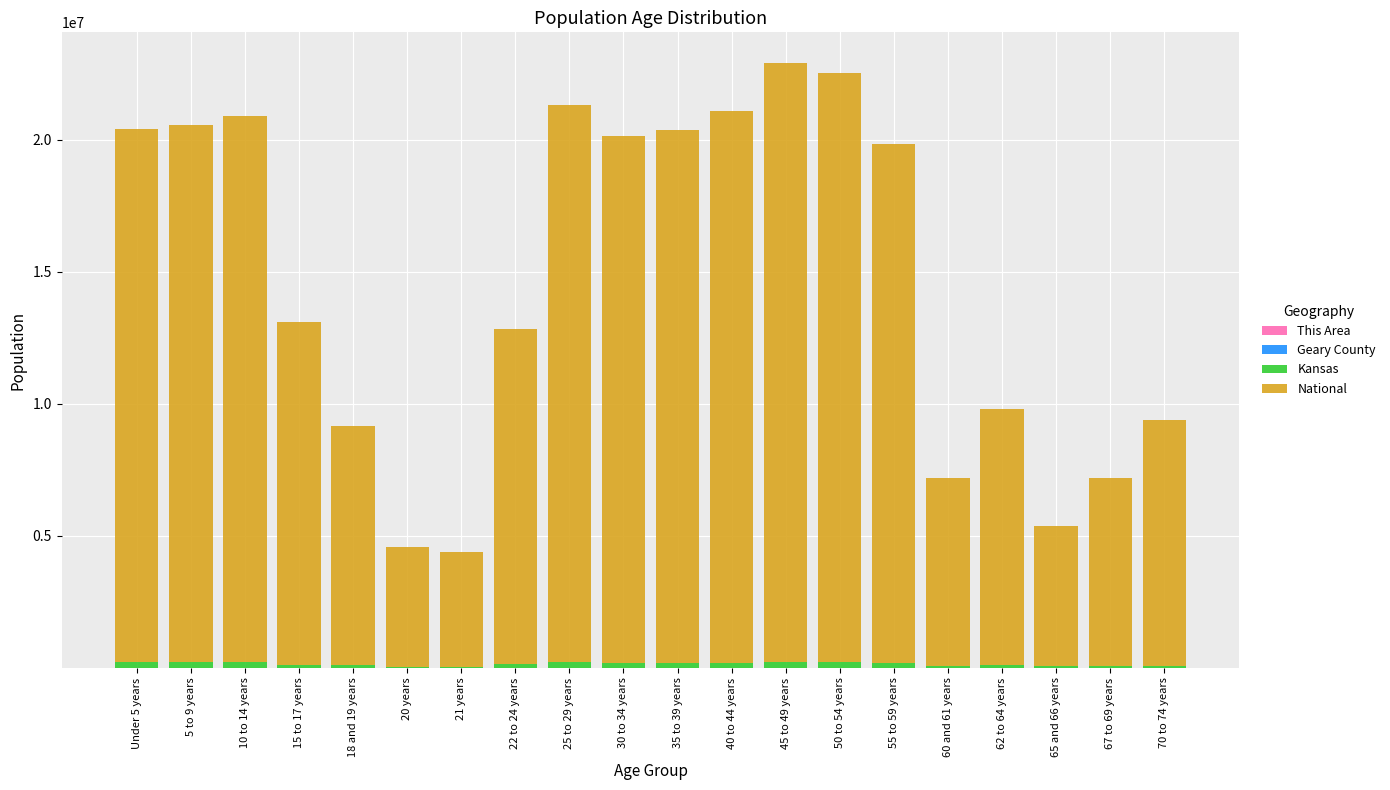

What is the difference between the Geary County values at 40 to 44 years and 50 to 54 years?

225